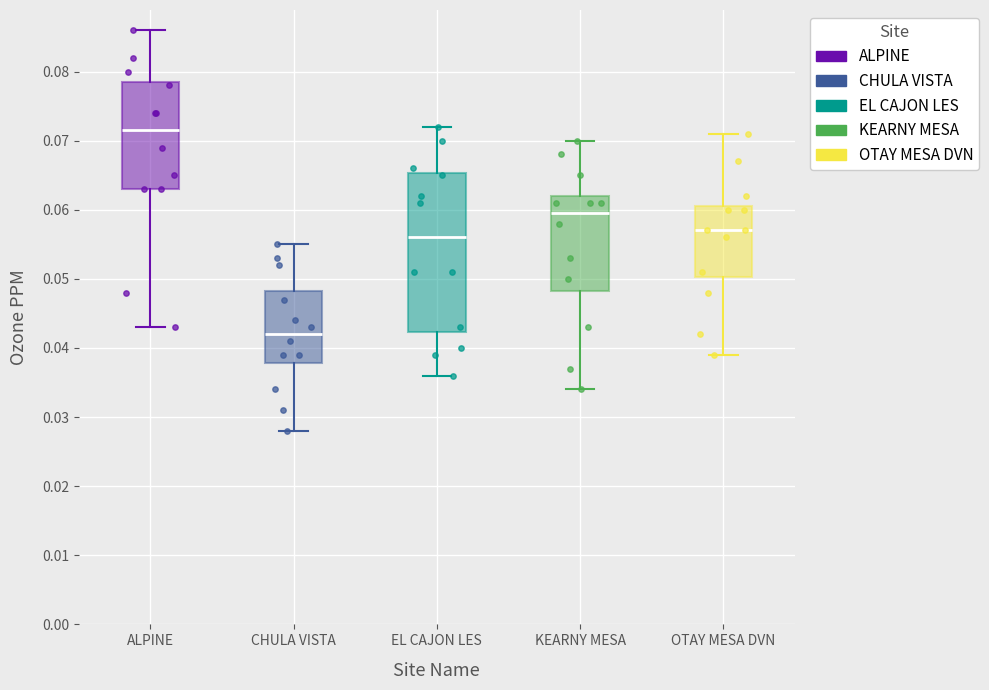

Which box's median line is the highest?

ALPINE